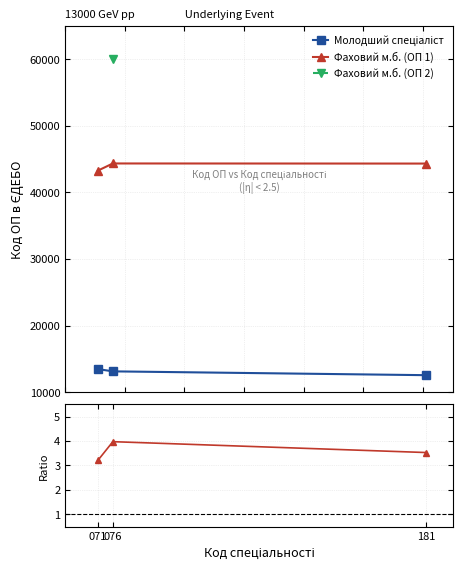

Which series has the largest range (max minus min)?

Фаховий м.б. (ОП 1)